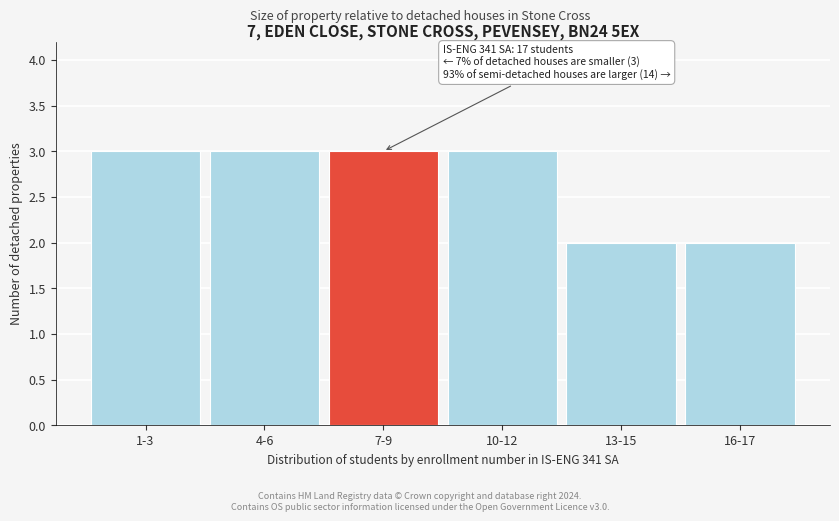

Reading right to left, list all the values displayed in this chart.

2	2	3	3	3	3